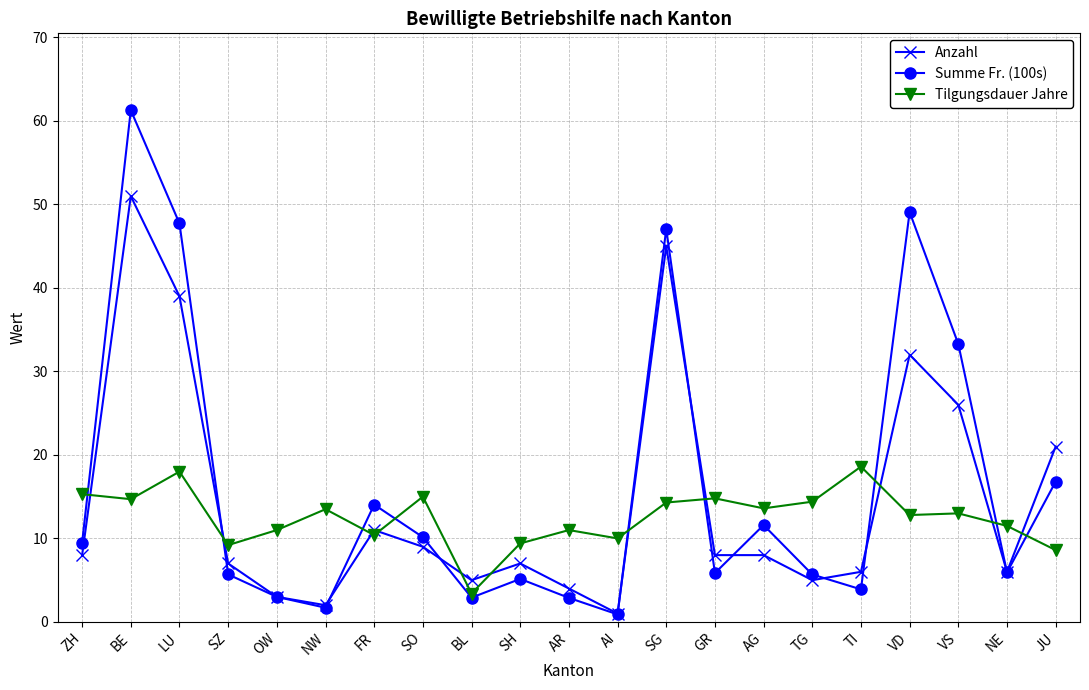

What is the label of the 6th point from the left?

NW